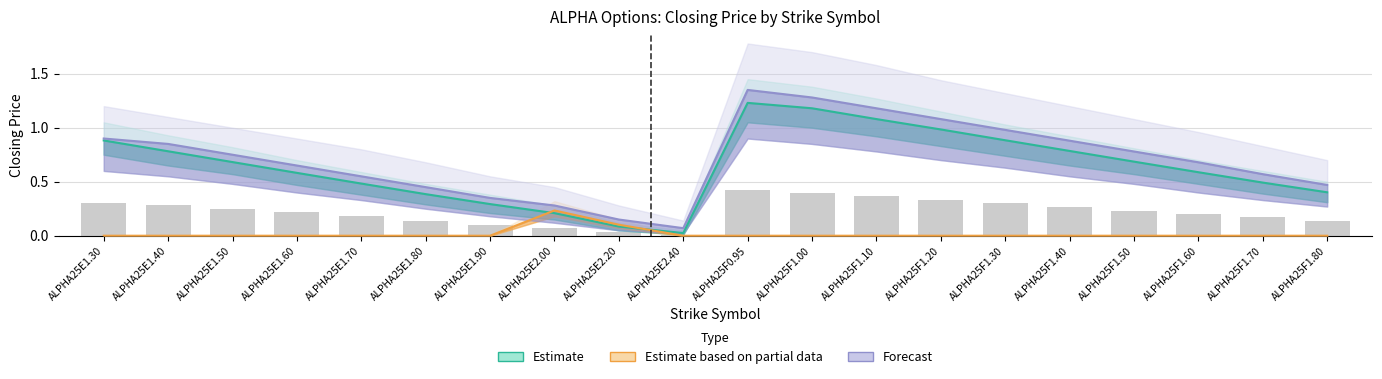

Rank the categories by Estimate based on partial data value from highest to lowest.

ALPHA25E2.00, ALPHA25E2.20, ALPHA25E1.30, ALPHA25E1.40, ALPHA25E1.50, ALPHA25E1.60, ALPHA25E1.70, ALPHA25E1.80, ALPHA25E1.90, ALPHA25E2.40, ALPHA25F0.95, ALPHA25F1.00, ALPHA25F1.10, ALPHA25F1.20, ALPHA25F1.30, ALPHA25F1.40, ALPHA25F1.50, ALPHA25F1.60, ALPHA25F1.70, ALPHA25F1.80